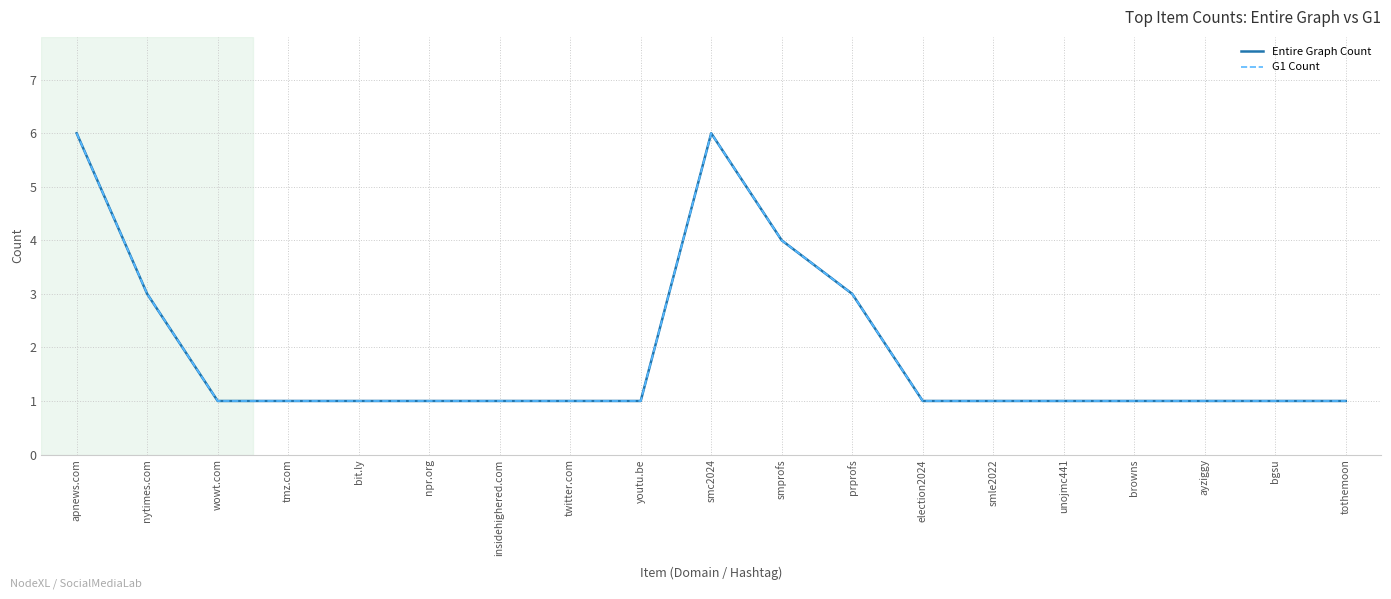

Reading left to right, list all the values displayed in this chart.

Entire Graph Count: apnews.com=6	nytimes.com=3	wowt.com=1	tmz.com=1	bit.ly=1	npr.org=1	insidehighered.com=1	twitter.com=1	youtu.be=1	smc2024=6	smprofs=4	prprofs=3	election2024=1	smle2022=1	unojmc441=1	browns=1	ayziggy=1	bgsu=1	tothemoon=1
G1 Count: apnews.com=6	nytimes.com=3	wowt.com=1	tmz.com=1	bit.ly=1	npr.org=1	insidehighered.com=1	twitter.com=1	youtu.be=1	smc2024=6	smprofs=4	prprofs=3	election2024=1	smle2022=1	unojmc441=1	browns=1	ayziggy=1	bgsu=1	tothemoon=1